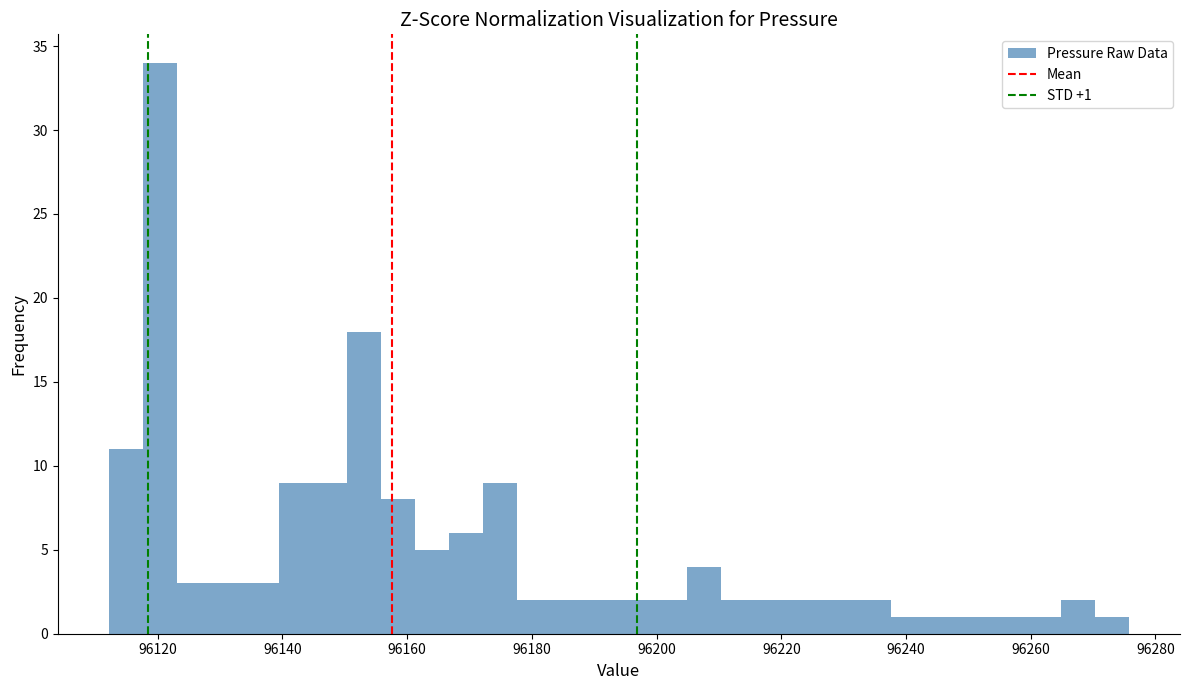

Read against the x-axis, roughly where is the centre of the tallest bar?

96120